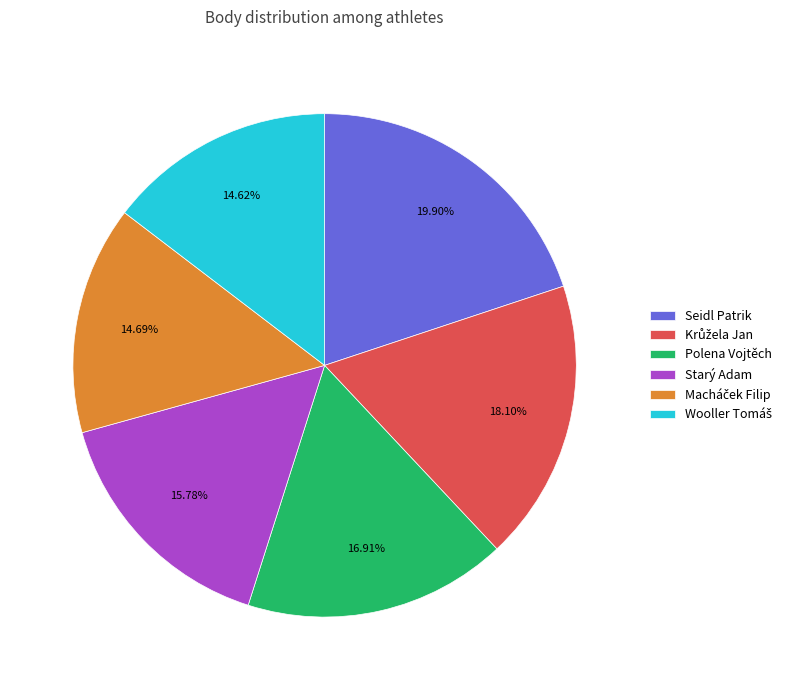

Is it true that Polena Vojtěch is 25% of the pie?

False